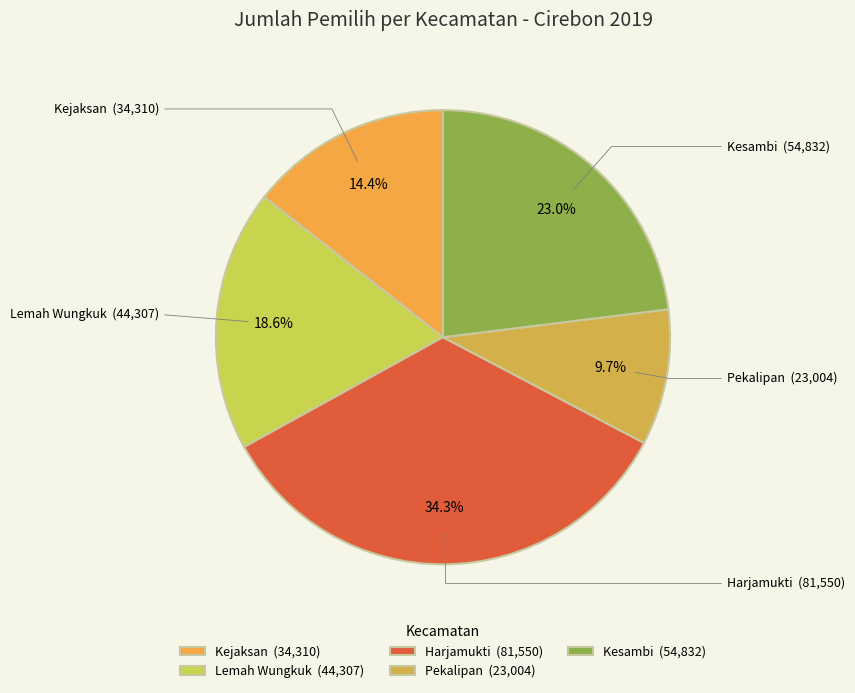

How many slices are in this pie chart?

5